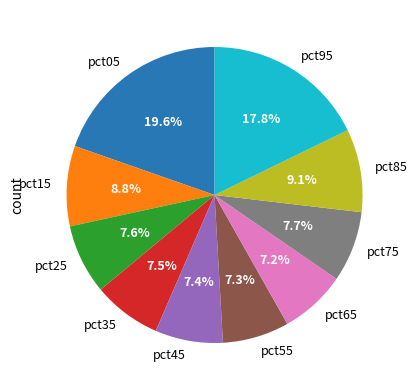

How many slices are in this pie chart?

10